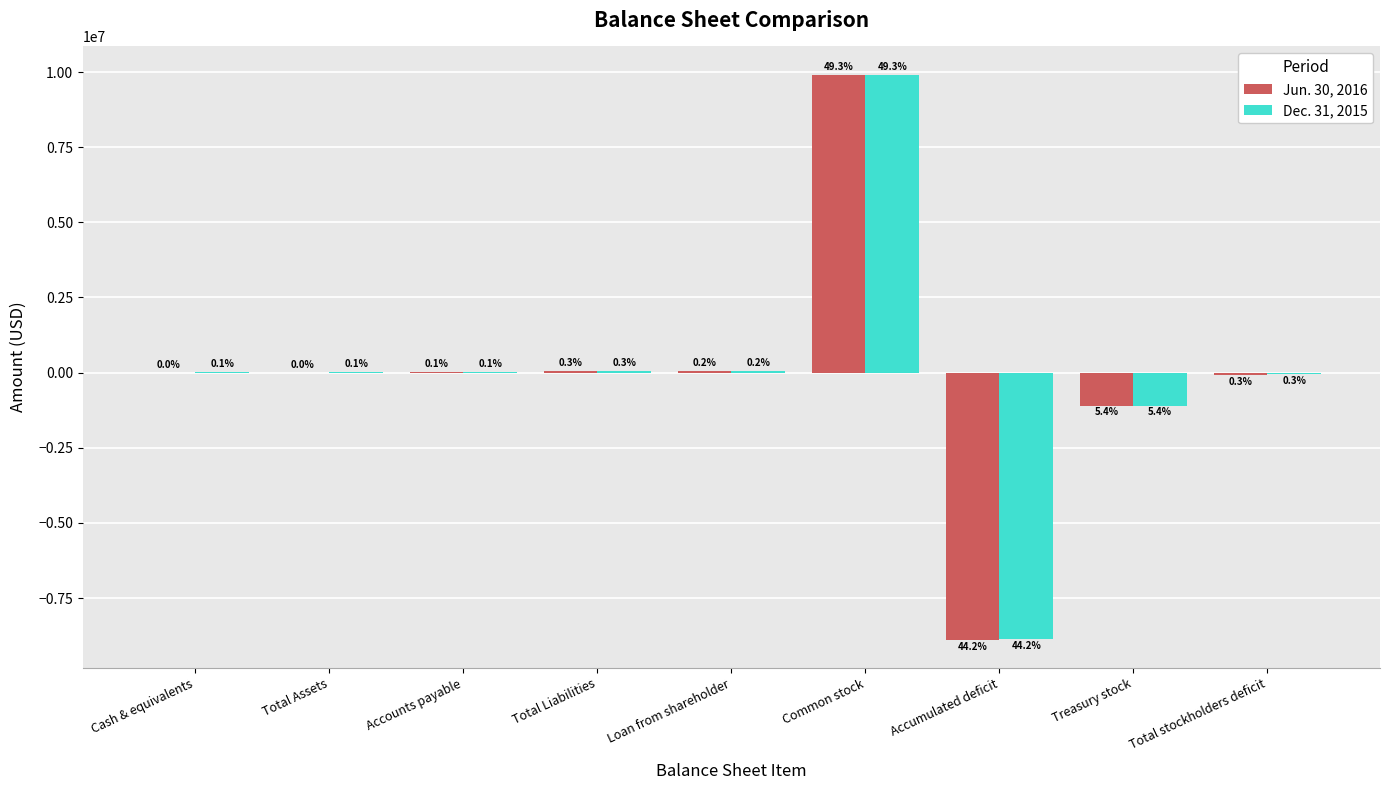

Which series changed the most between Loan from shareholder and Accumulated deficit?

Jun. 30, 2016